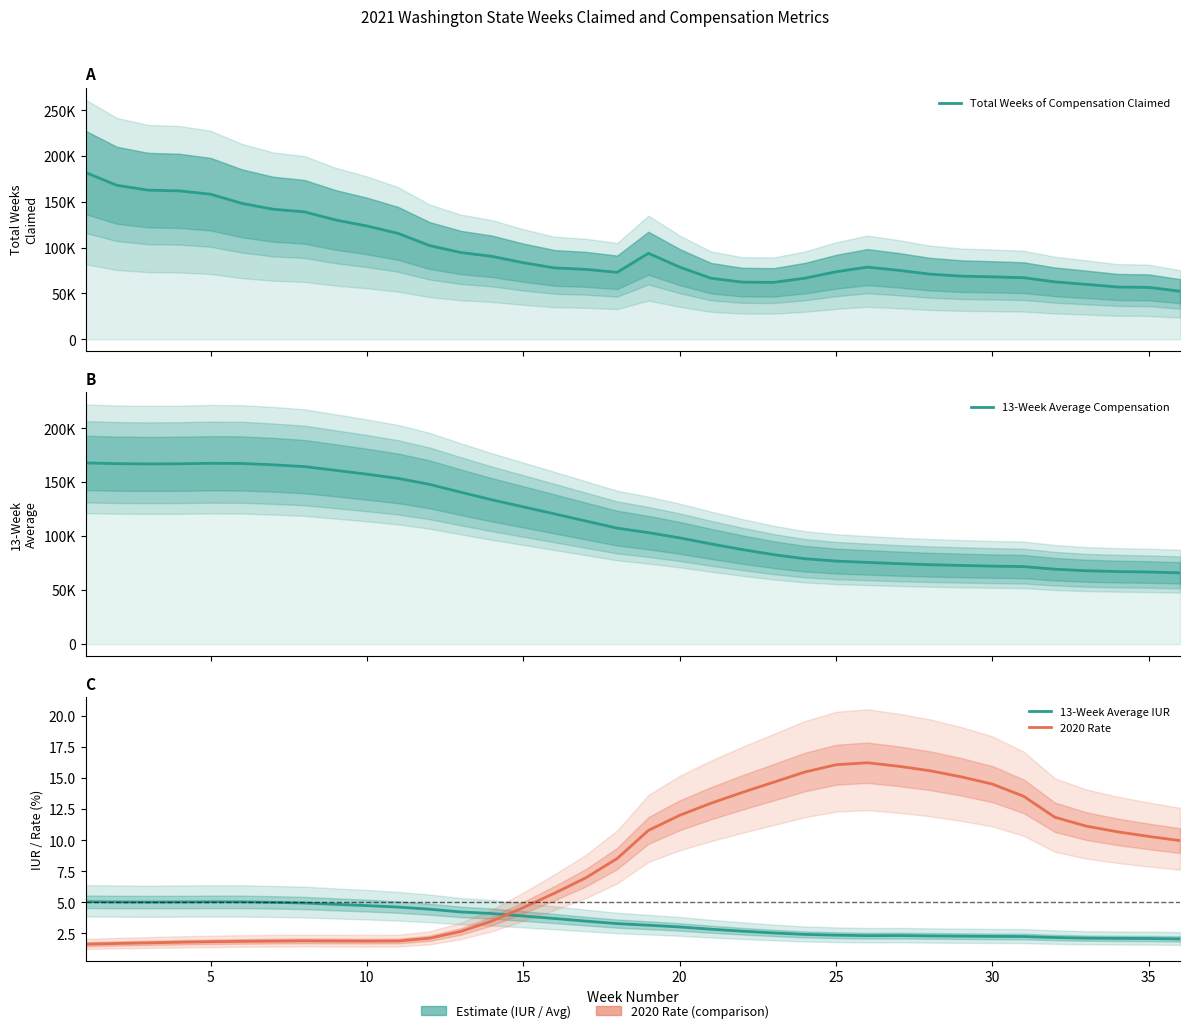

What is the total value across all series at 10?

281136.6